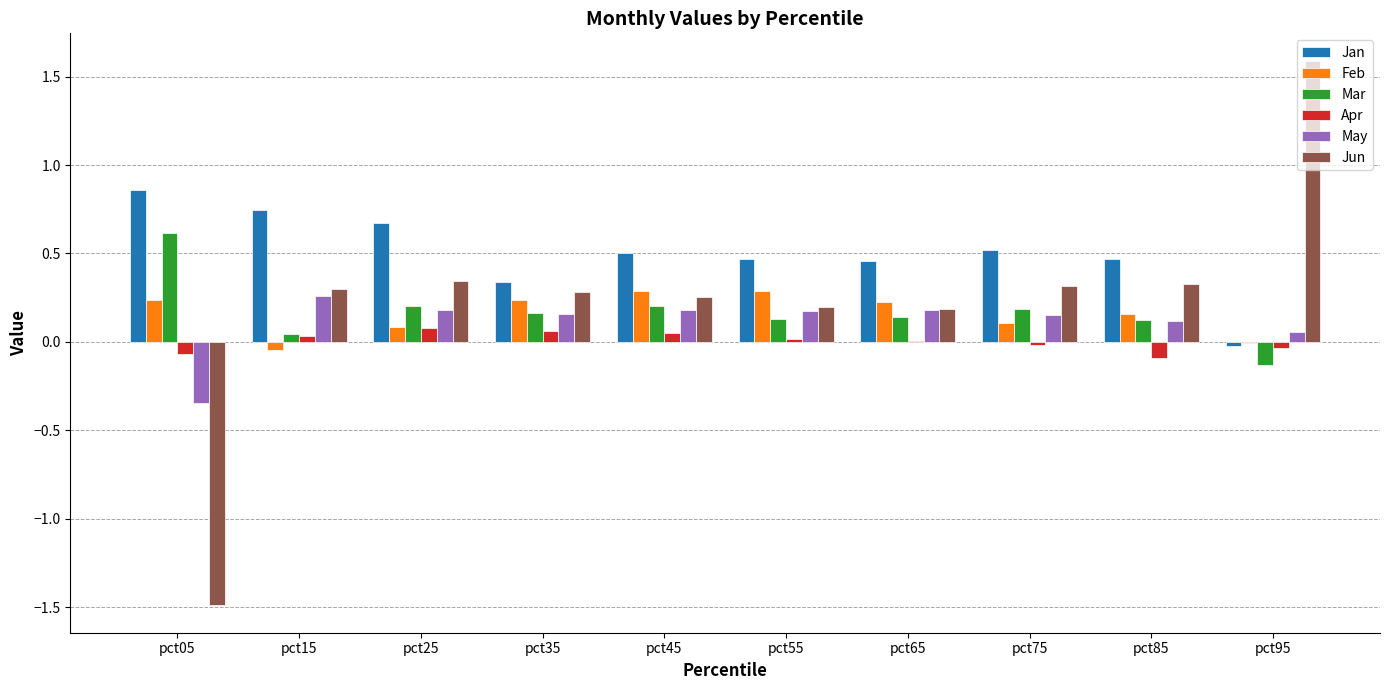

What is the sum of all Mar values?

1.7